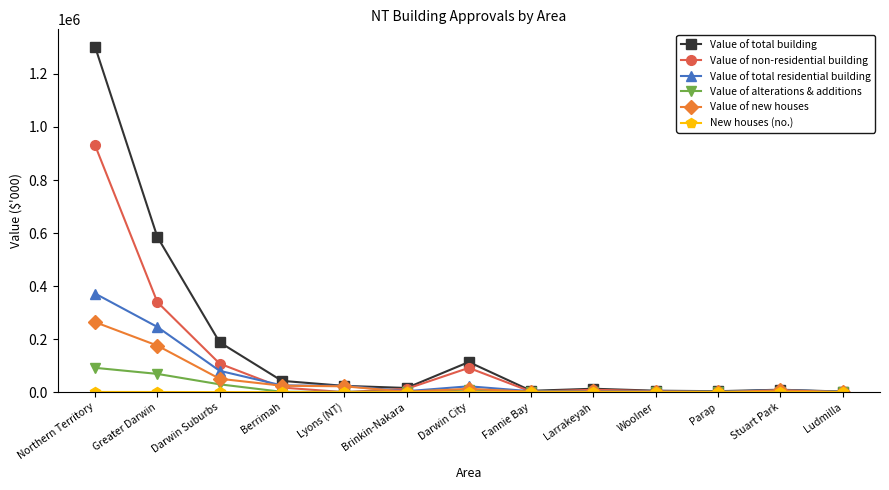

What is the difference between the second highest and minimum values in the Value of total residential building series?

244426.1